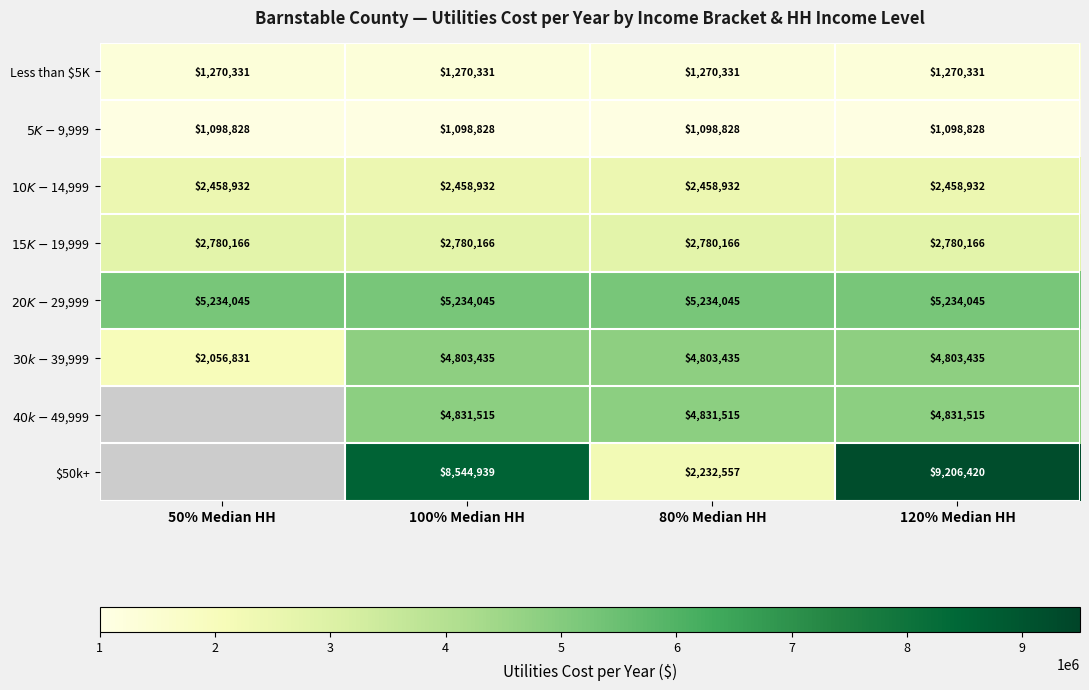

How many values in the $30k-$39,999 series are below 4803435?

1